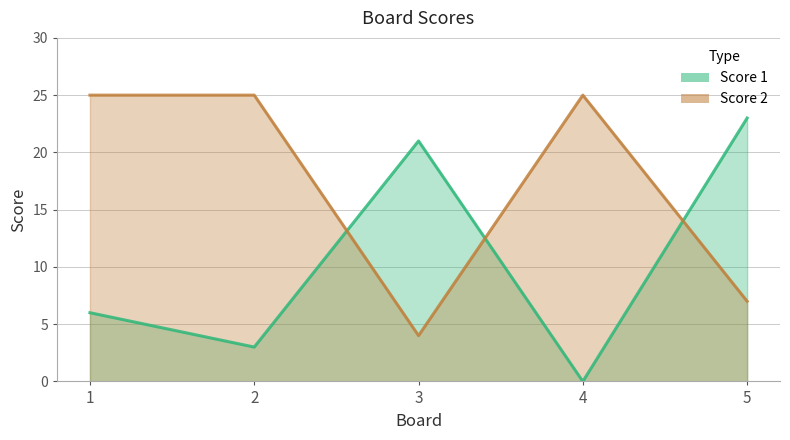

In Score 1, how many points are higher than both neighbors (excluding endpoints)?

1